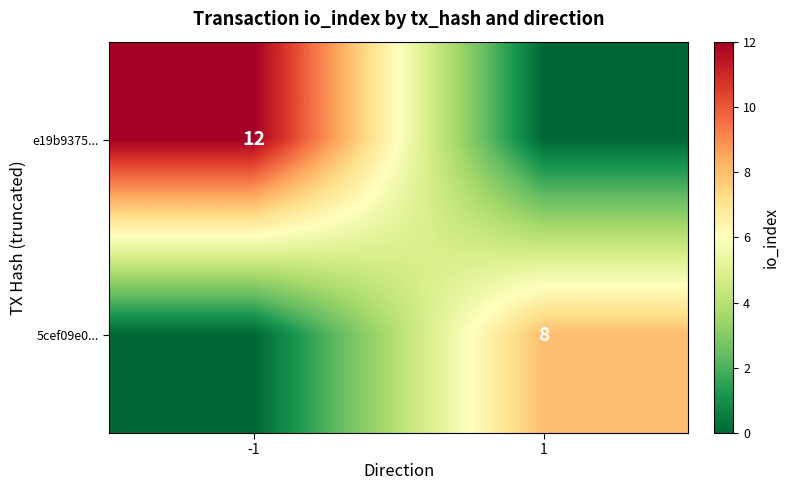

Count the number of categories in the chart.

2